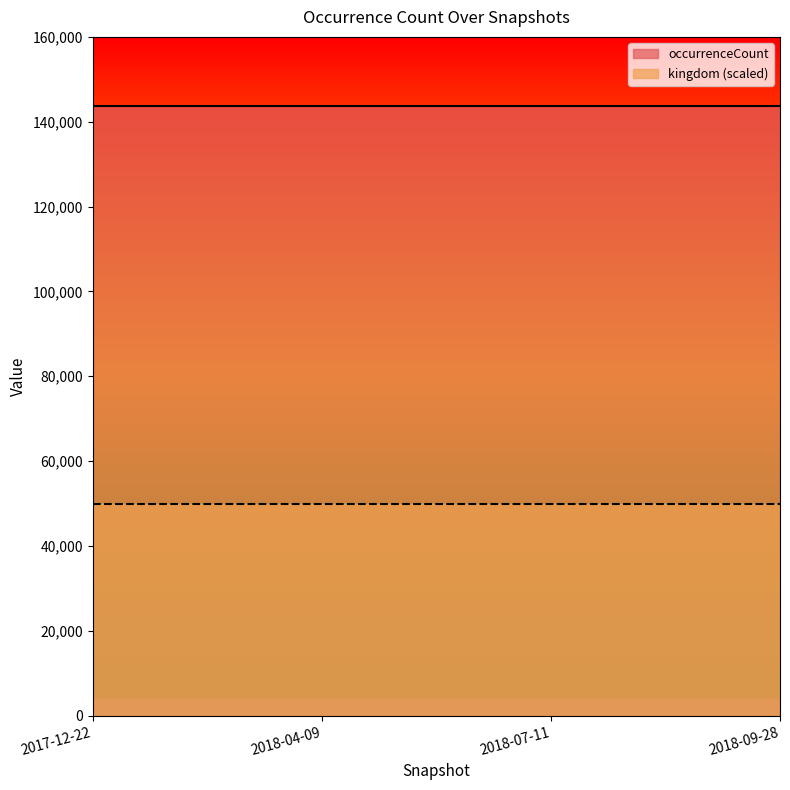

What is the highest value of the occurrenceCount series?

143662